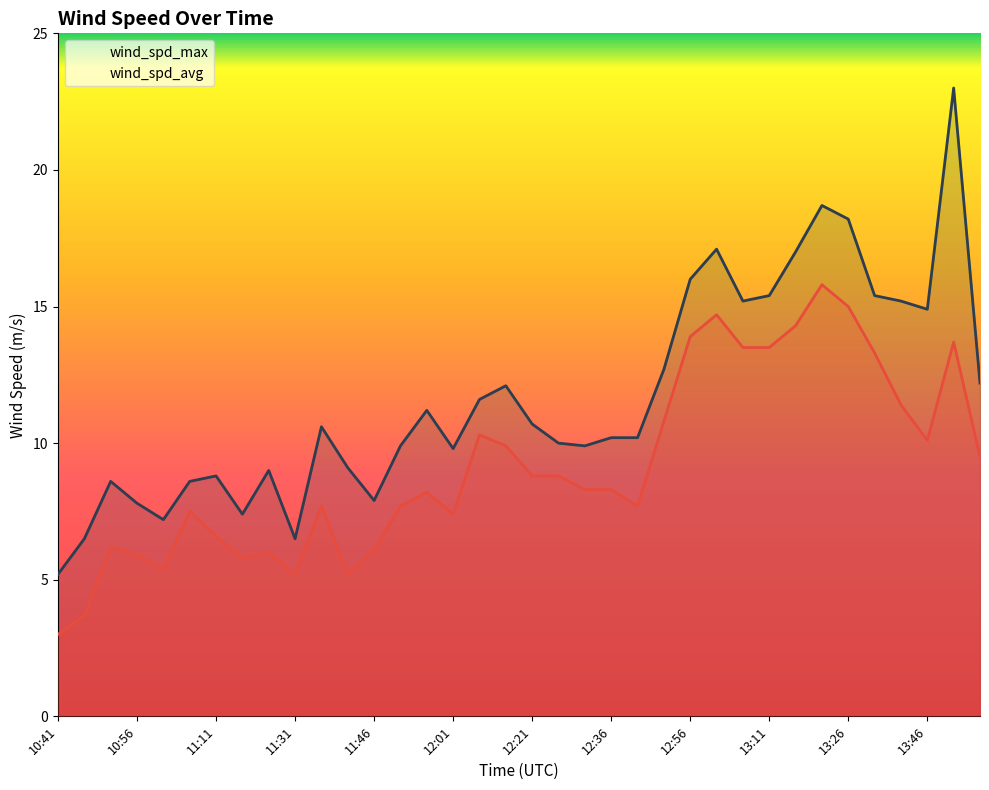

What is the difference between the highest and lowest values at 12:56?

2.1